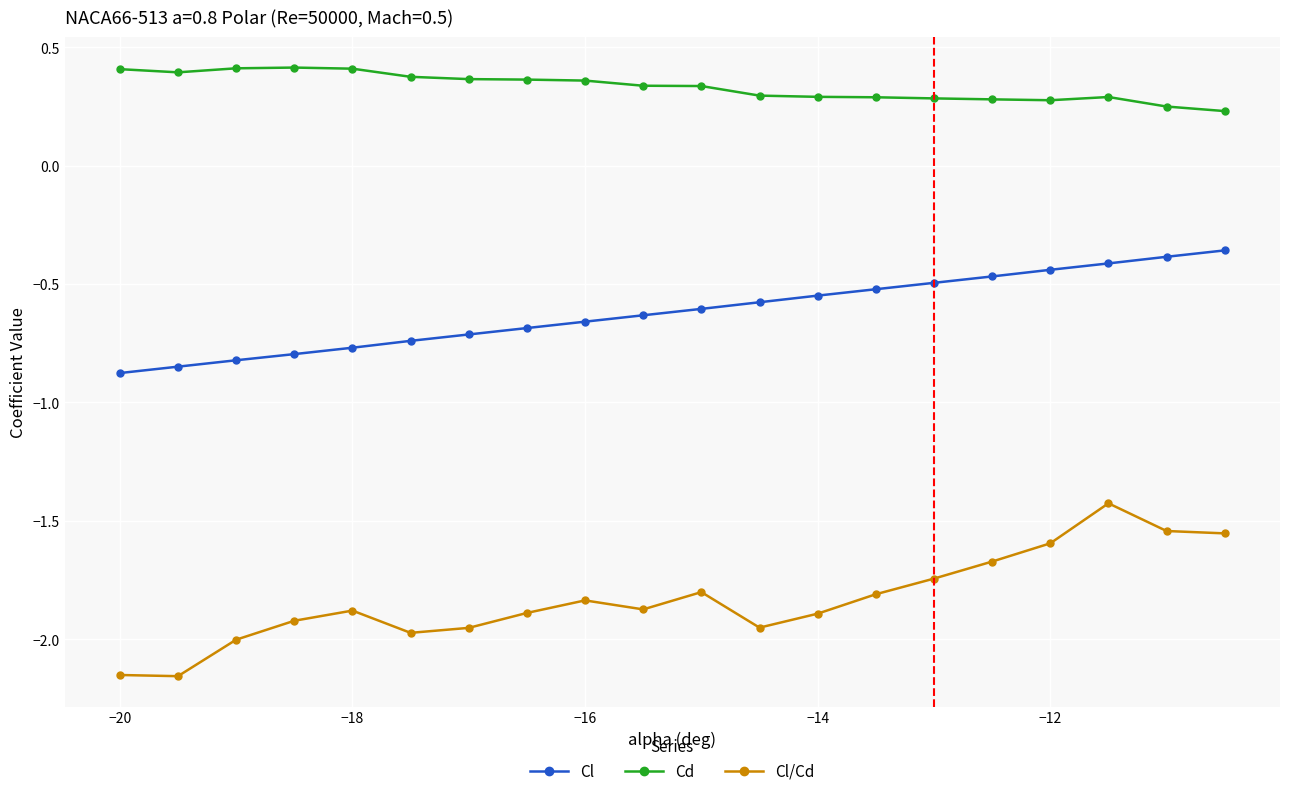

True or false: Cd and Cl/Cd cross at least once.

False